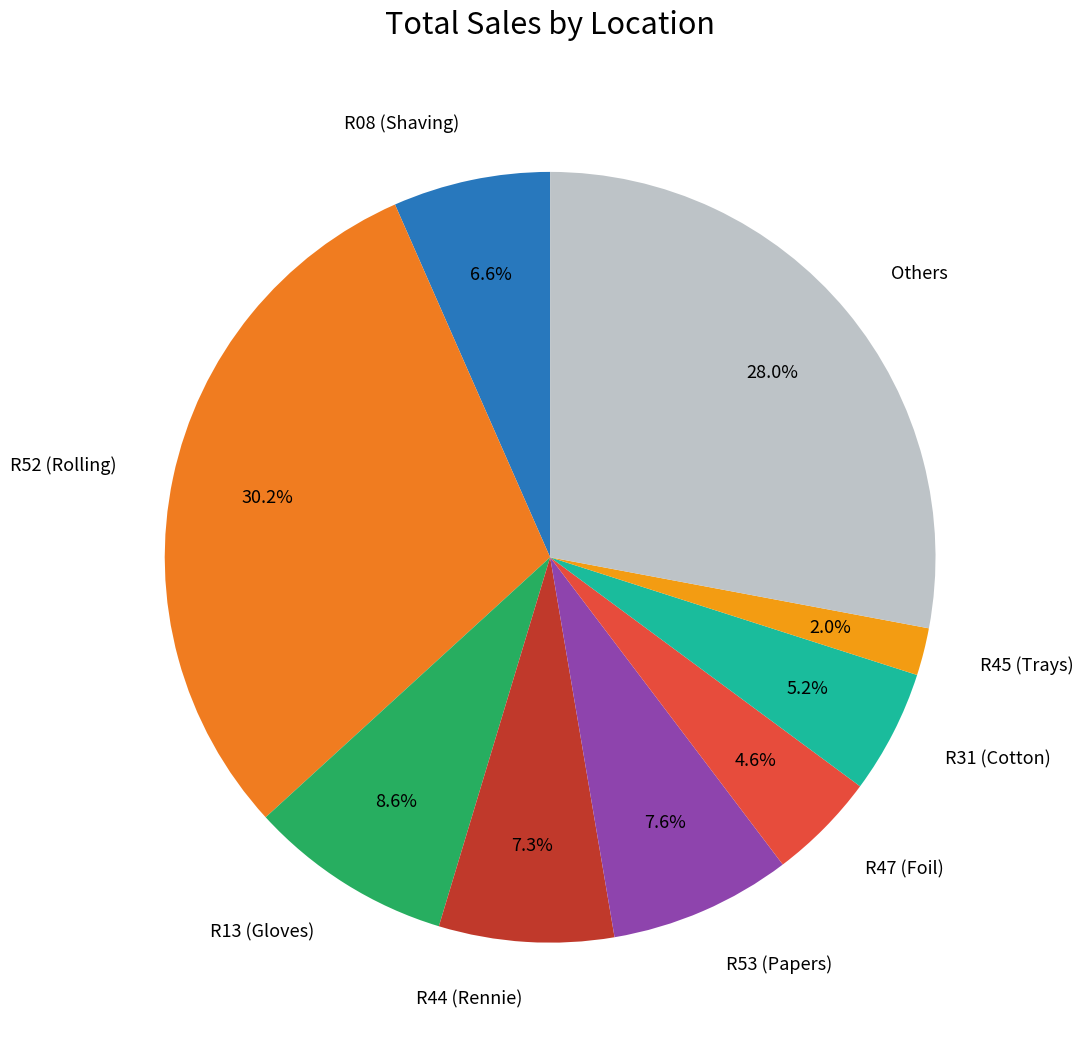

Count the number of slices in the pie.

9